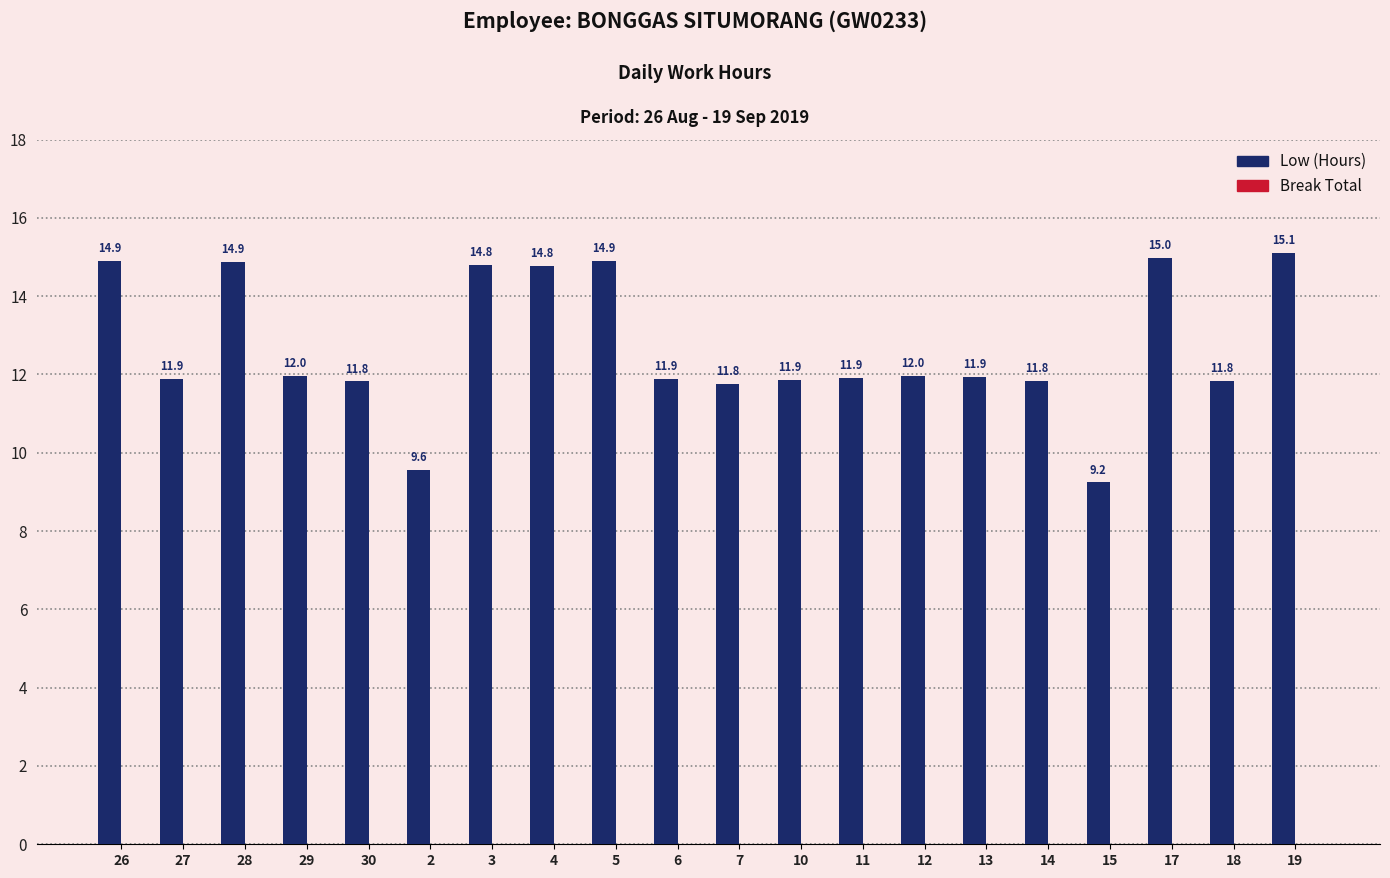

Approximately how many times larger is the value at 27 compared to 13?

1.0